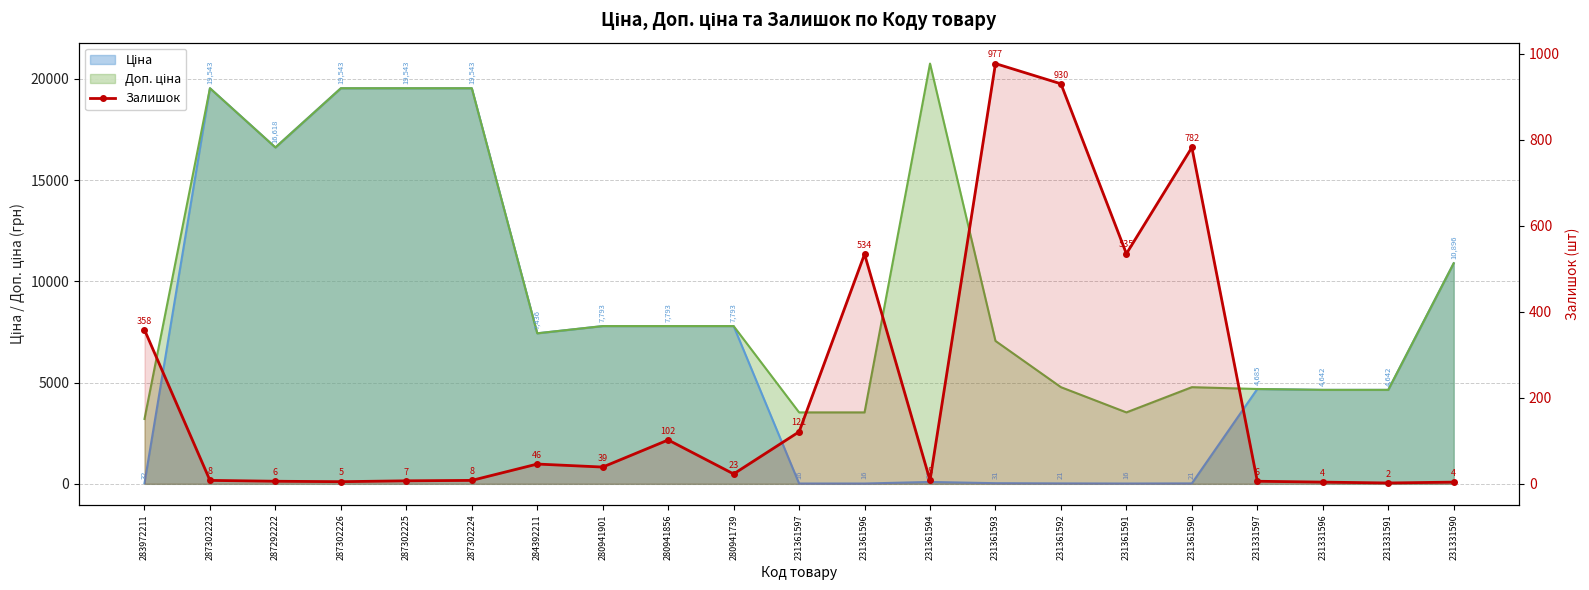

What is the average value?

215